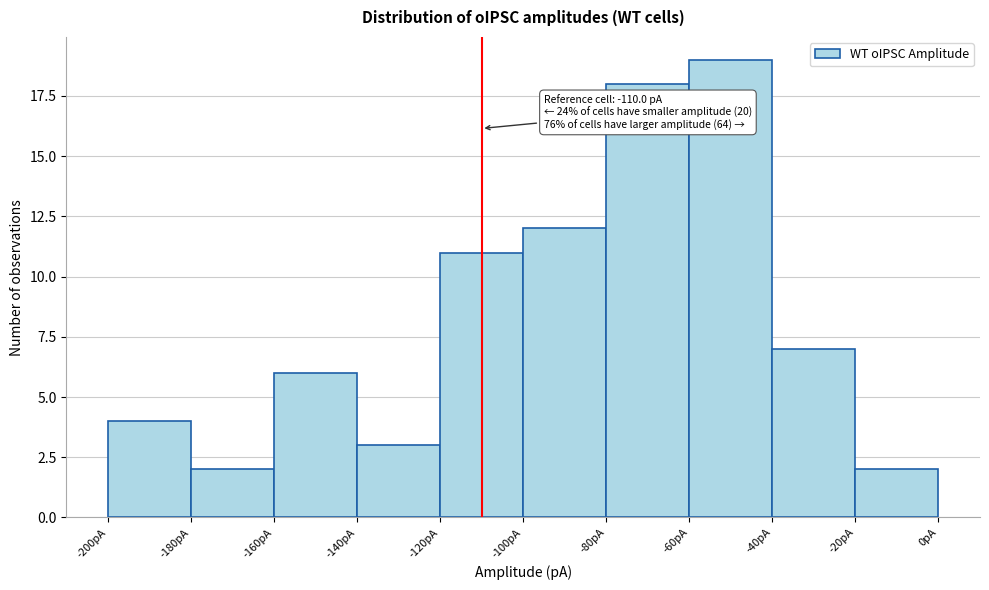

Over which range of the x-axis is the bar tallest?

-60 to -40